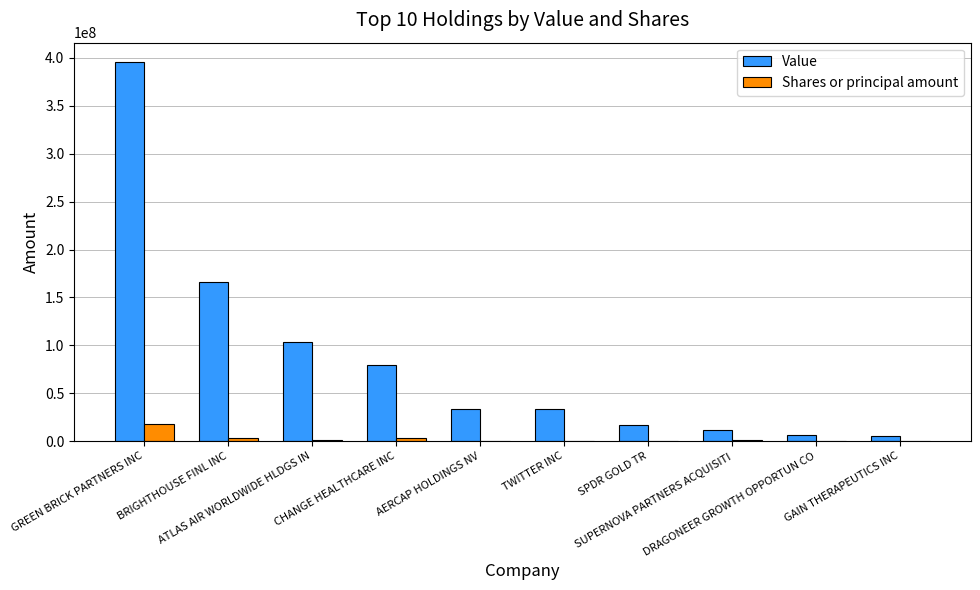

The Value series shows 16891000 at SPDR GOLD TR. True or false?

True